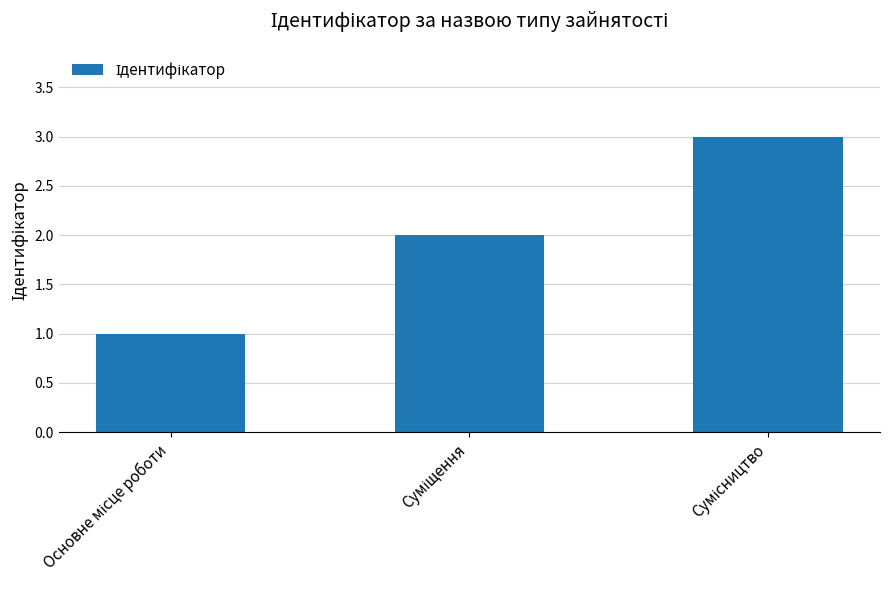

What is the greatest value displayed?

3